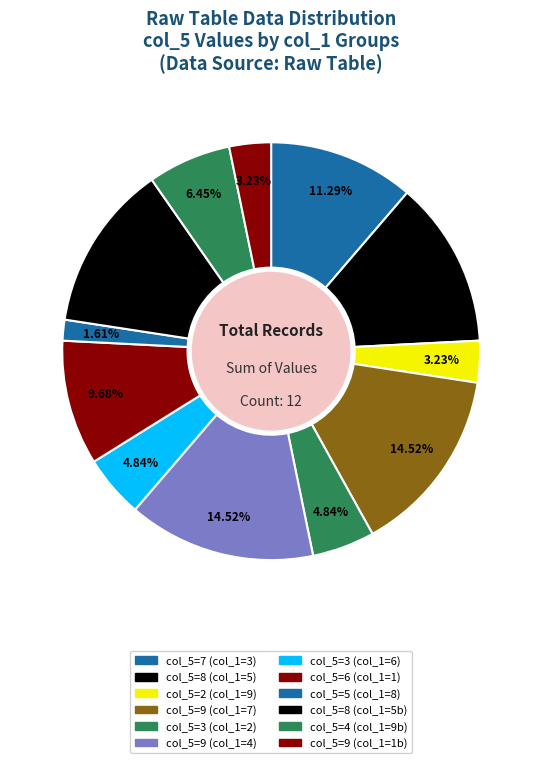

How many segments does this pie chart have?

12